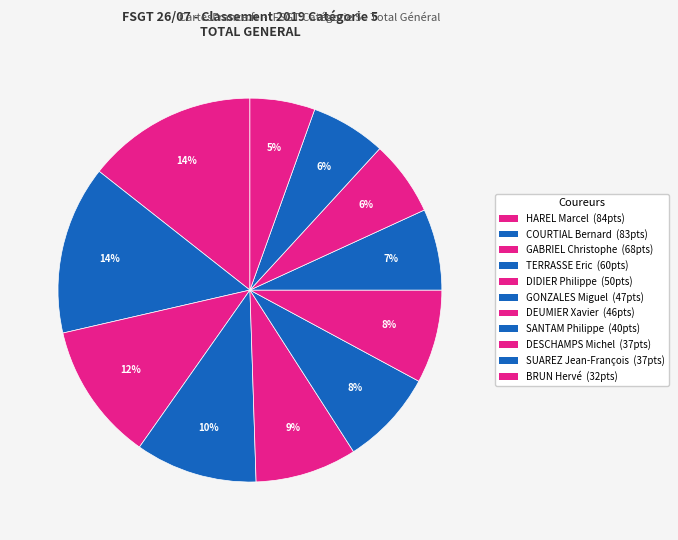

What percentage is NOT represented by SANTAM Philippe?

93.2%